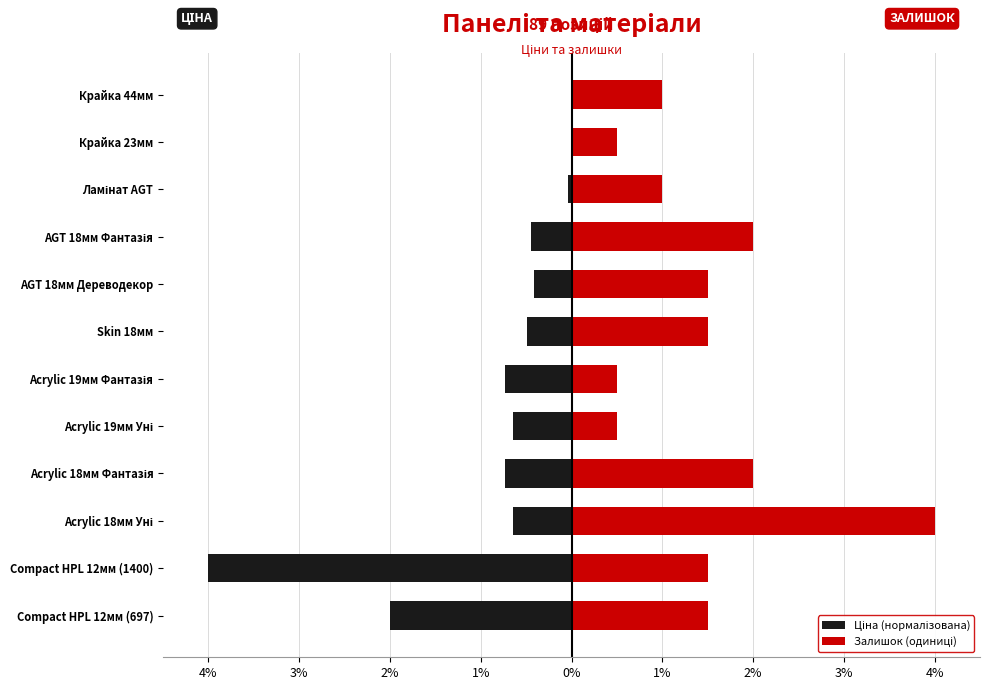

What is the total value across all series at Acrylic 18мм Фантазія?

1.3